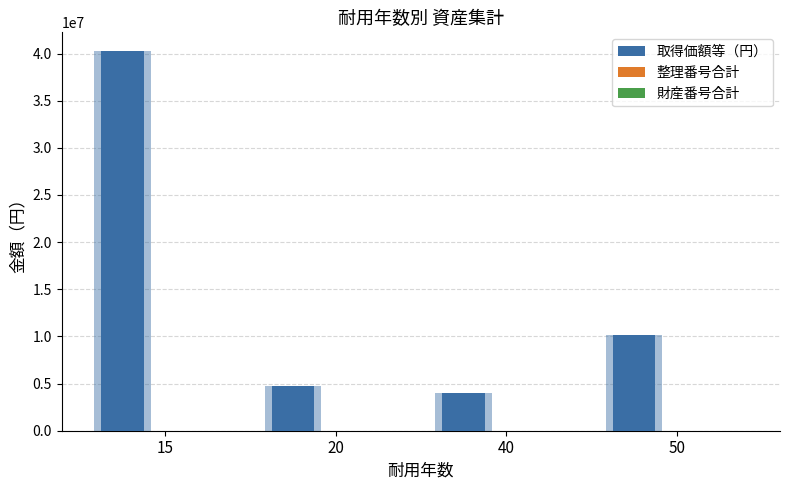

What are all the series names shown in the legend?

取得価額等（円）, 整理番号合計, 財産番号合計